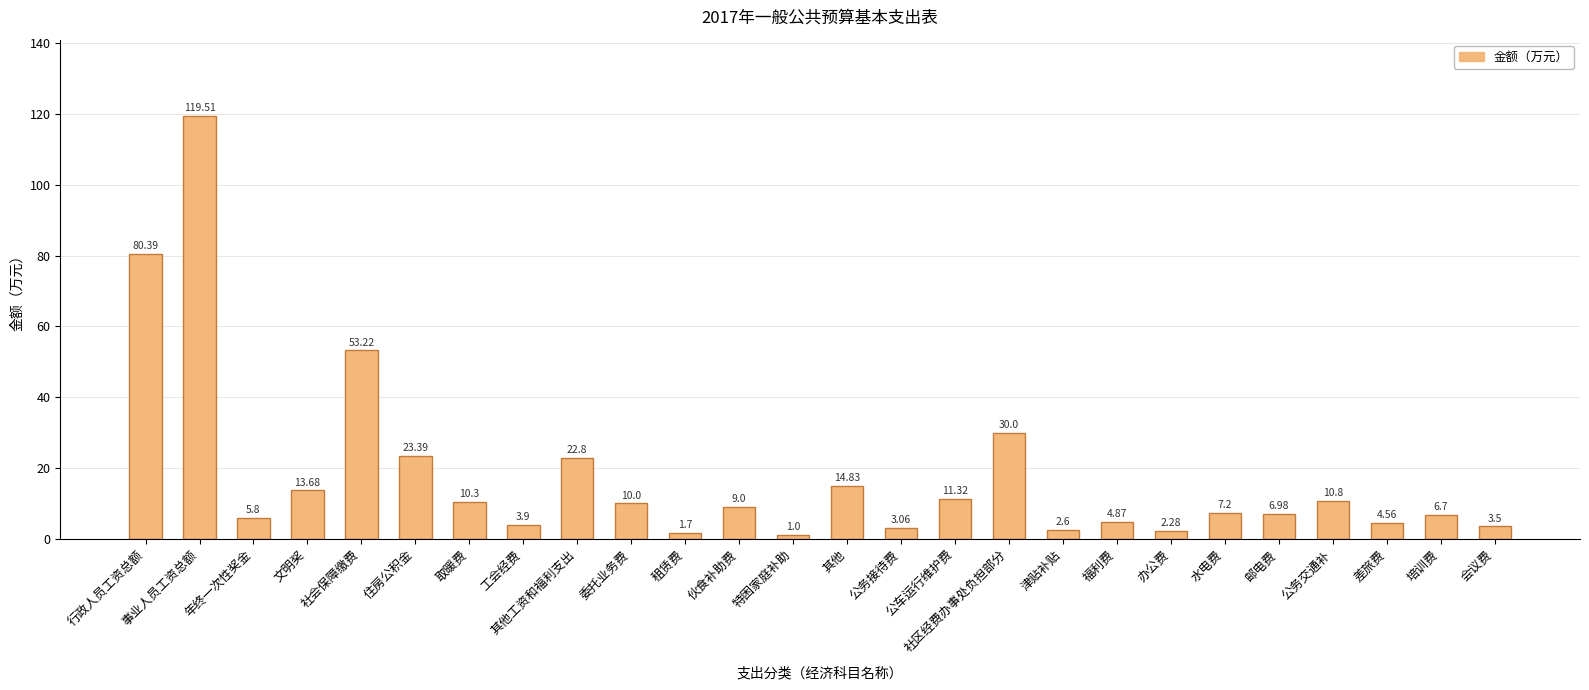

What is the difference between the values at 特困家庭补助 and 津贴补贴?

1.6